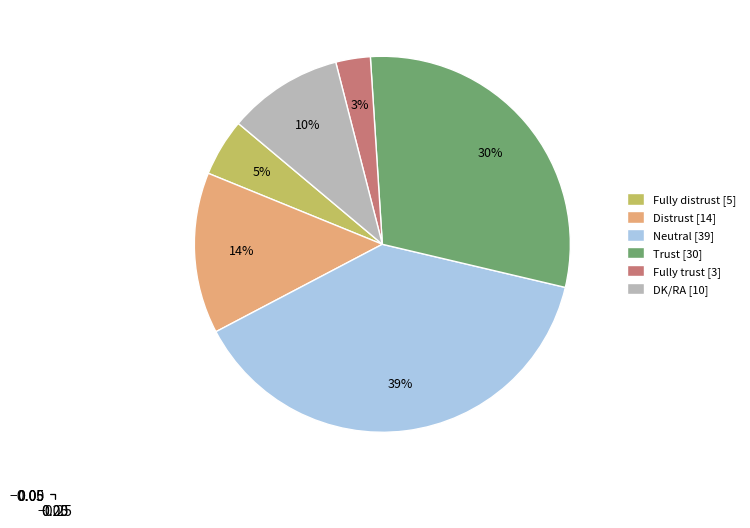

Is Fully distrust the majority of the pie?

No